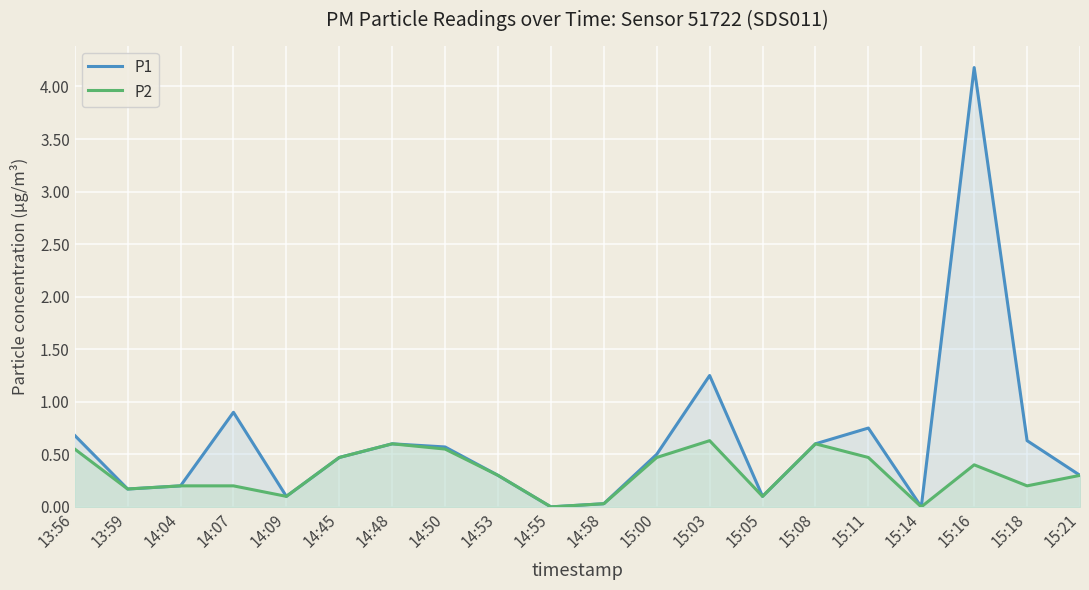

How many lines are shown in the chart?

2